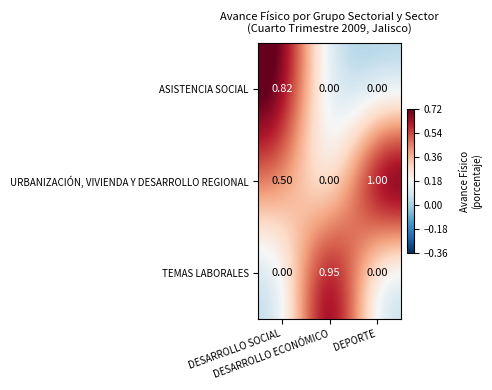

Rank the series by their maximum value, from lowest to highest.

ASISTENCIA SOCIAL, TEMAS LABORALES, URBANIZACIÓN, VIVIENDA Y DESARROLLO REGIONAL